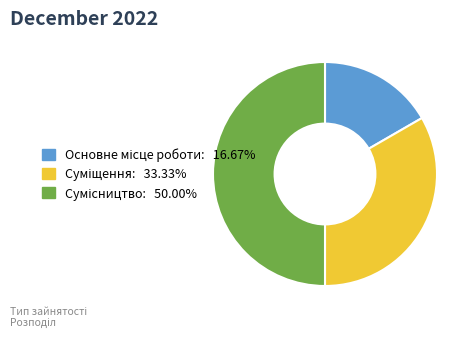

How many segments does this pie chart have?

3